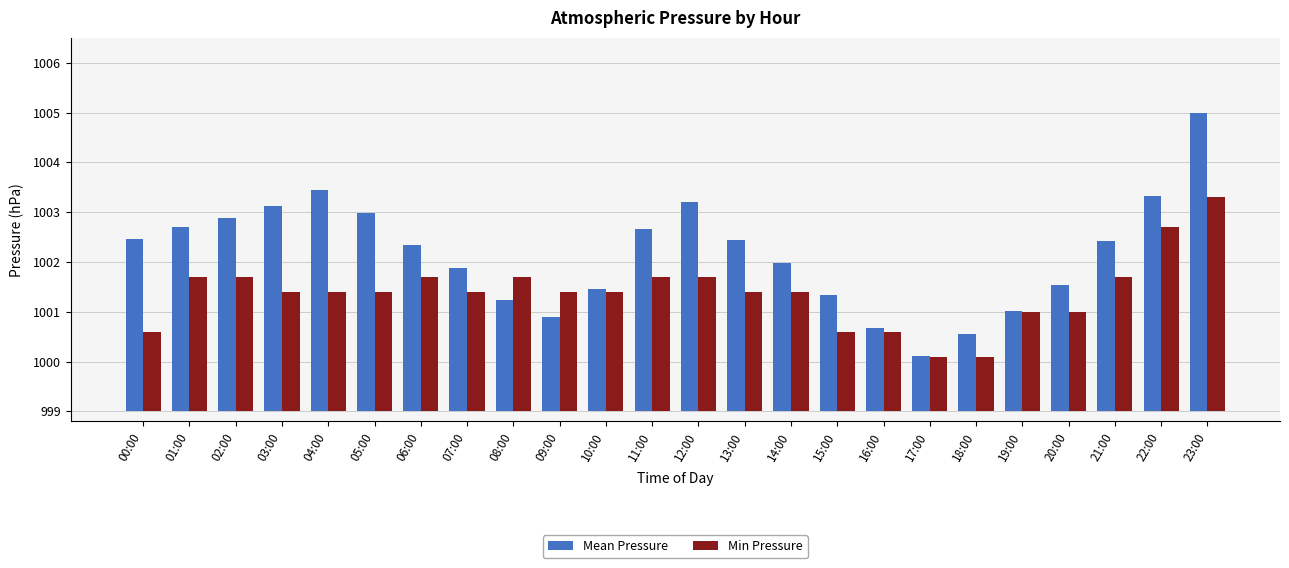

Between 11:00 and 18:00, which series saw the biggest shift?

Mean Pressure